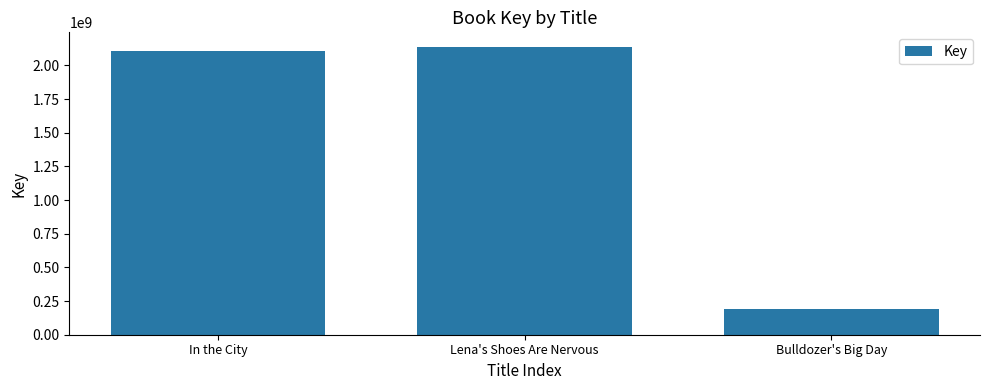

Is it true that the value at Lena's Shoes Are Nervous is 2138593171?

True